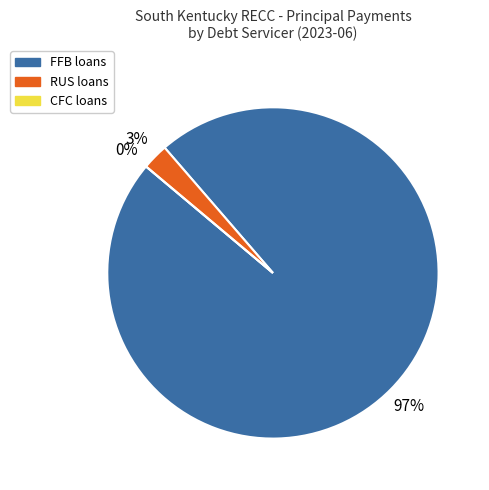

Rank the categories by value from highest to lowest.

FFB, RUS, CFC